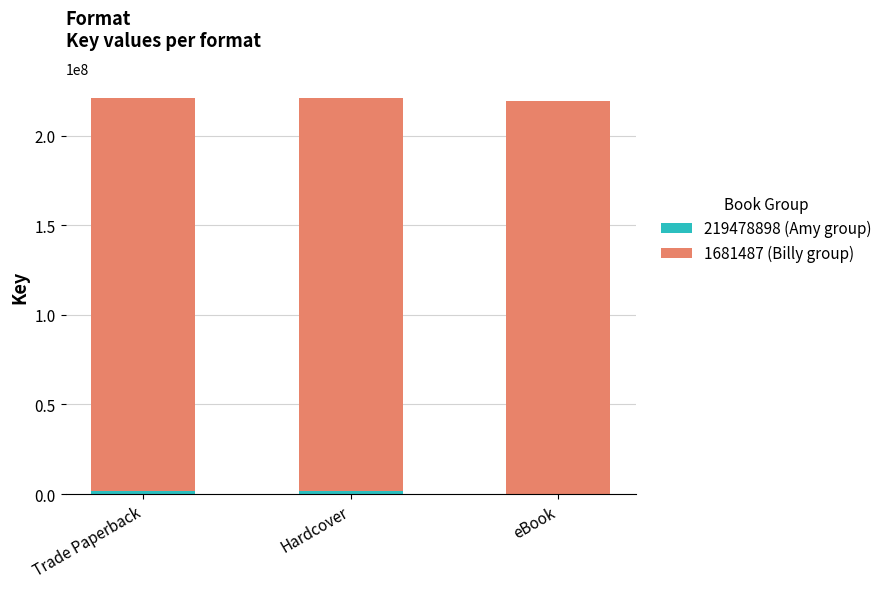

What is the total value across all series at eBook?

219478898